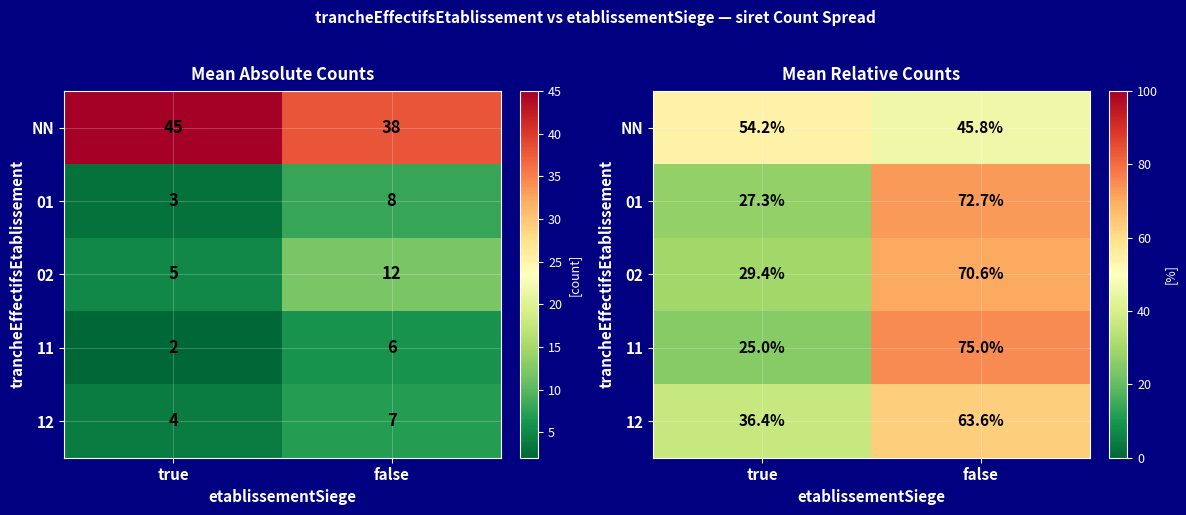

List the series in order of their peak value, lowest first.

NN, 12, 02, 01, 11